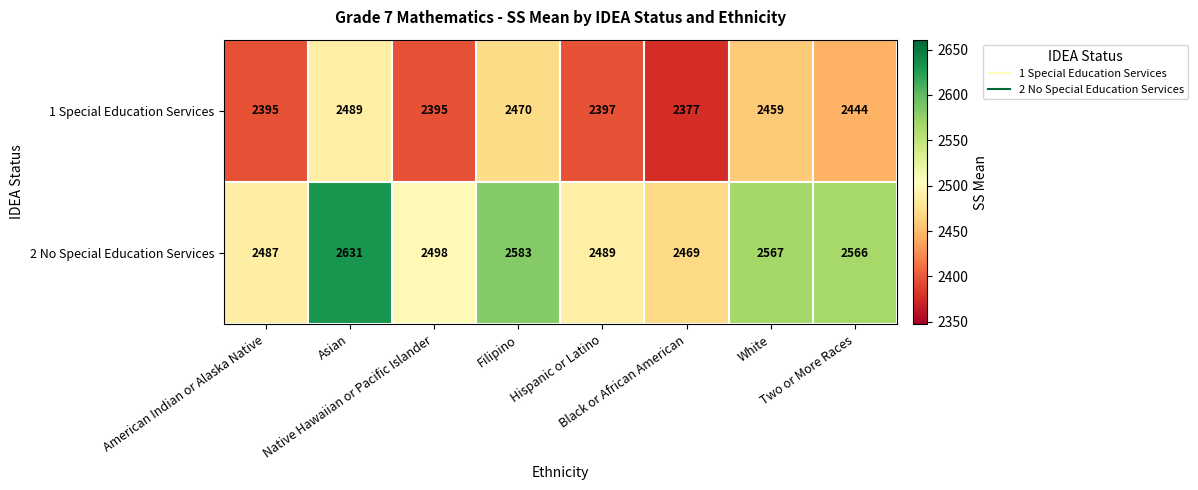

What is the average value of the 2 No Special Education Services series?

2536